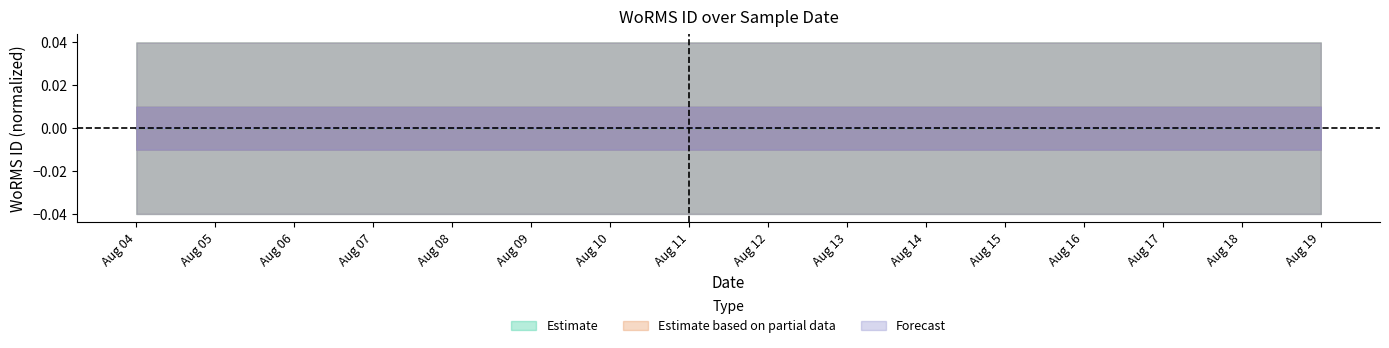

At which category does Estimate reach its first local peak?

Aug 11